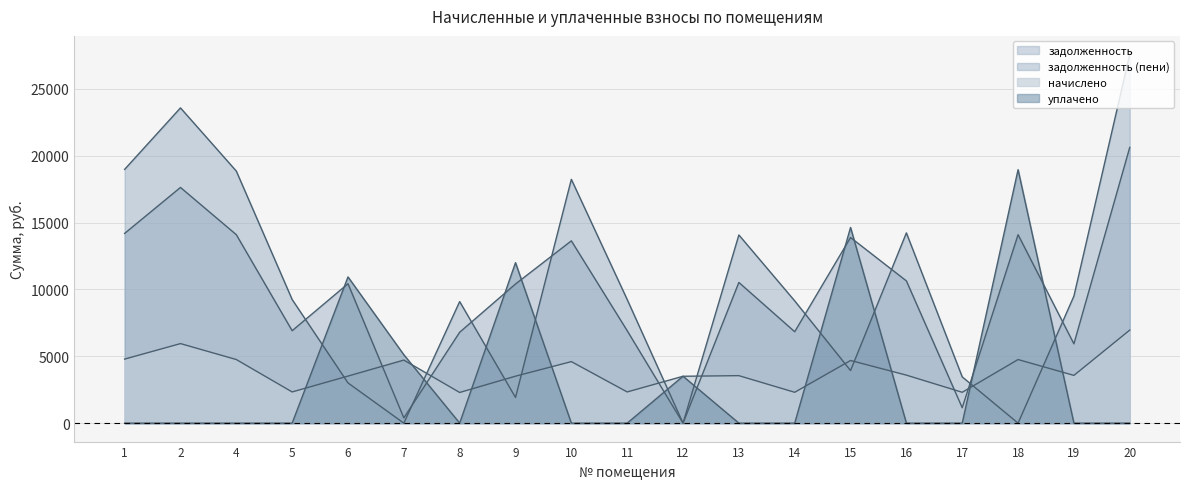

True or false: уплачено has more than 1 points higher than both neighbors.

True